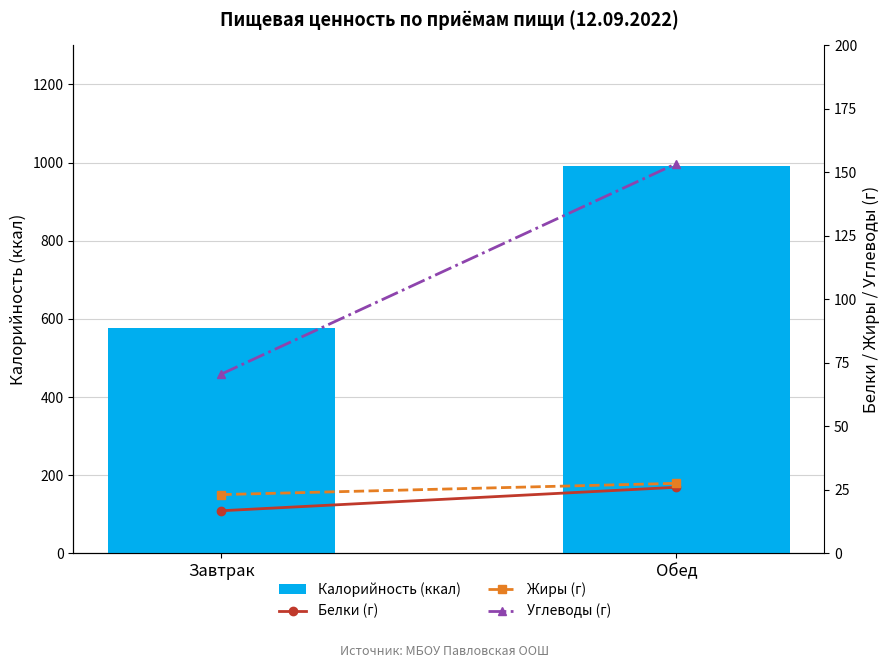

What is the value of the Углеводы (г) bar at the 1st from the left?

70.6